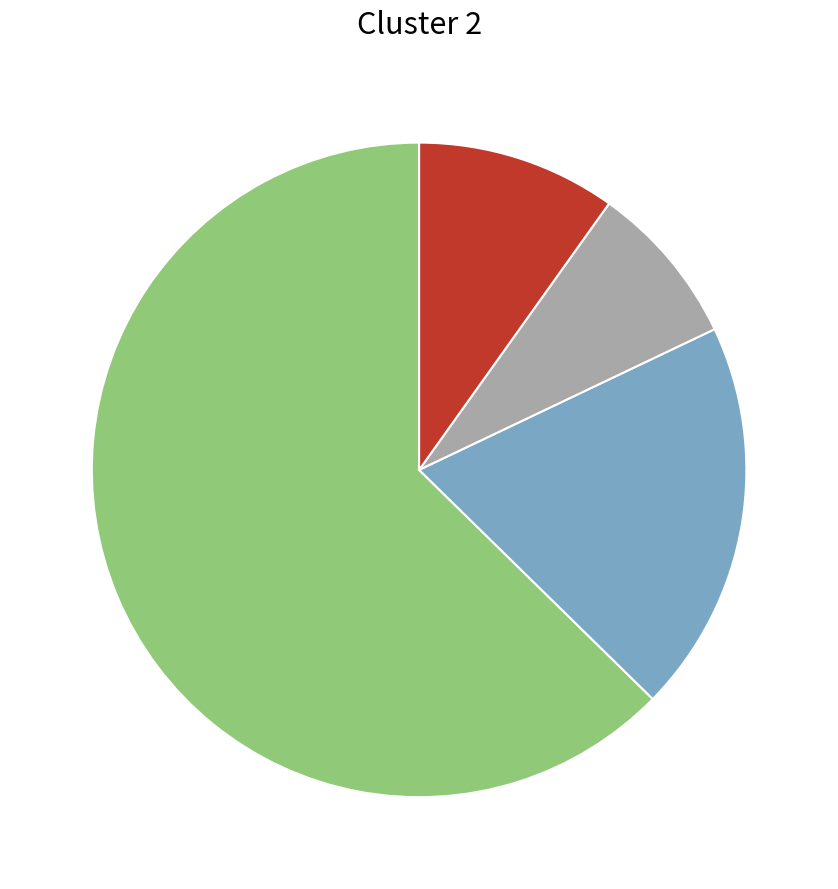

Is there any slice that represents more than half of the pie?

Yes